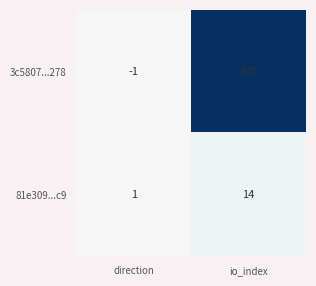

Which series has the largest range (max minus min)?

3c5807...278